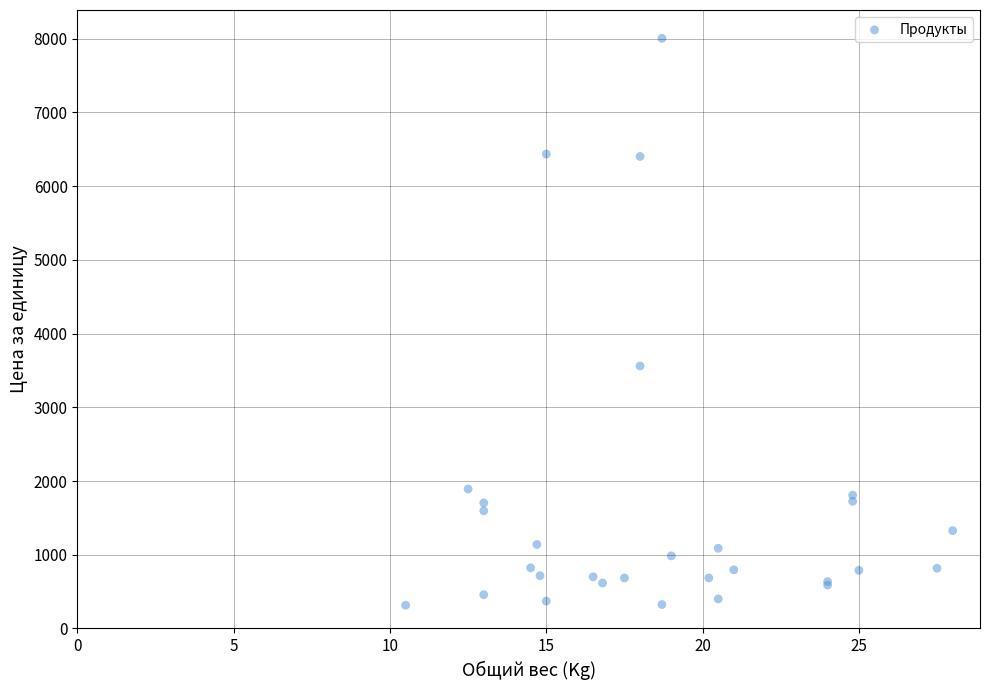

What Y value in the scatter plot is closest to 4160?

3561.2